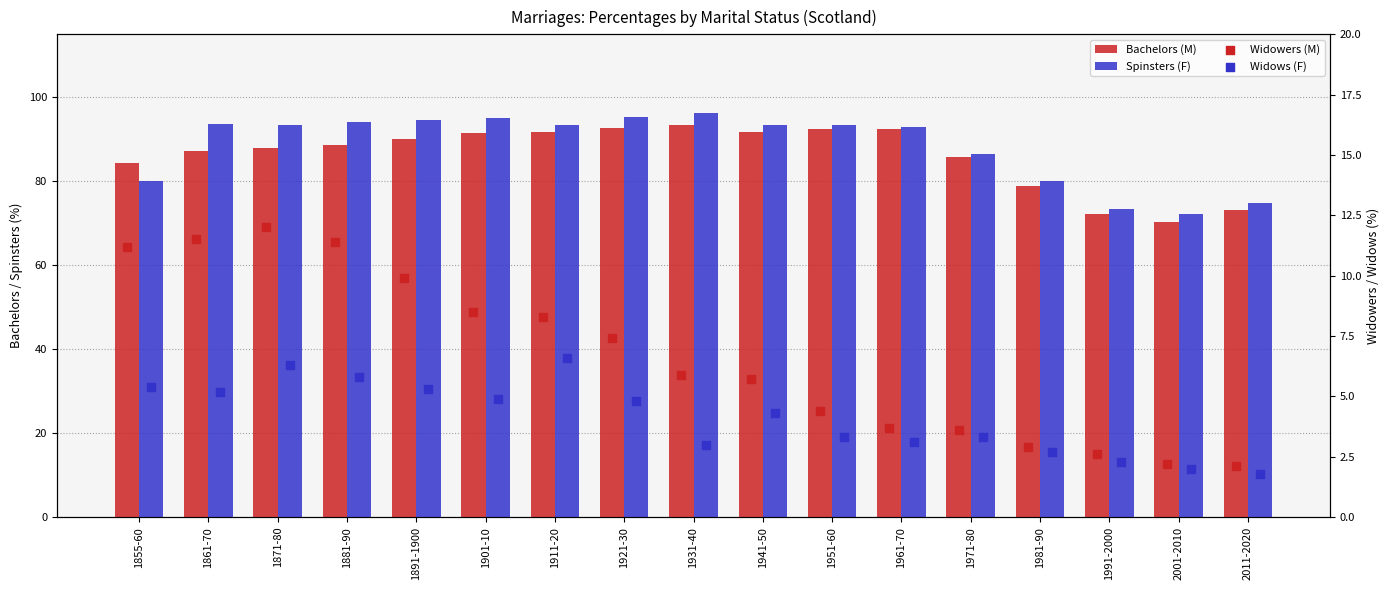

Which series contains the lowest Y value?

Widows (F)